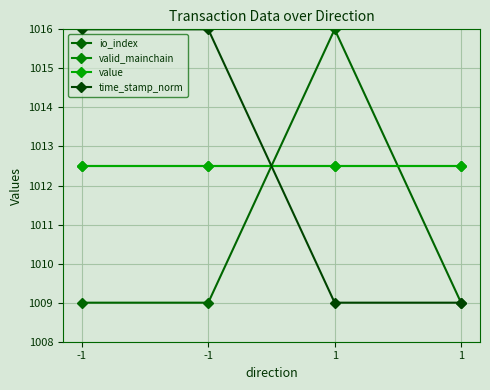

Reading left to right, extract all data points from this chart.

io_index: -1=1009.0	-1=1009.0	1=1016.0	1=1009.0
valid_mainchain: -1=1012.5	-1=1012.5	1=1012.5	1=1012.5
value: -1=1012.5	-1=1012.5	1=1012.5	1=1012.5
time_stamp_norm: -1=1016.0	-1=1016.0	1=1009.0	1=1009.0